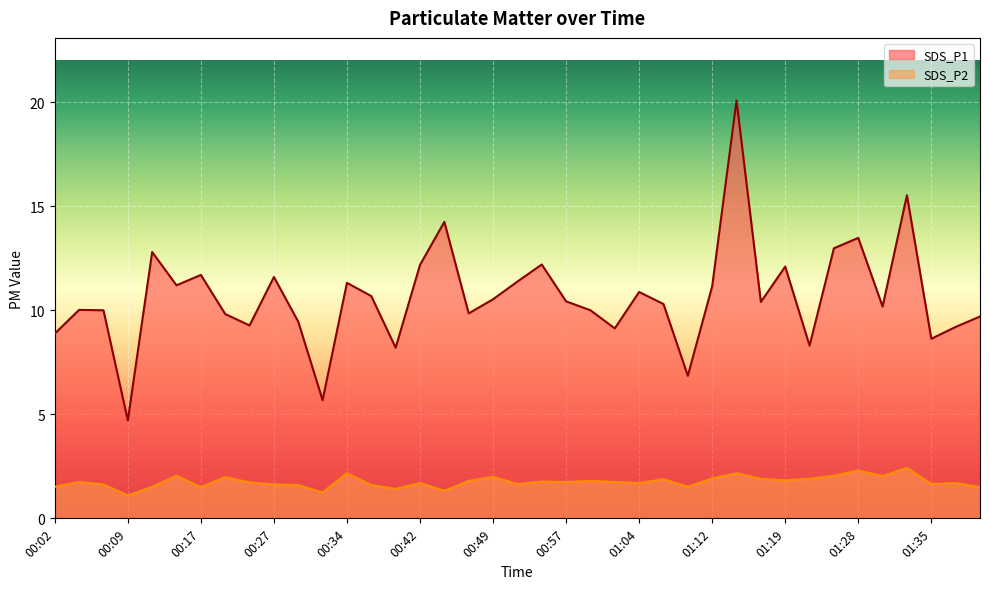

How many lines are shown in the chart?

2